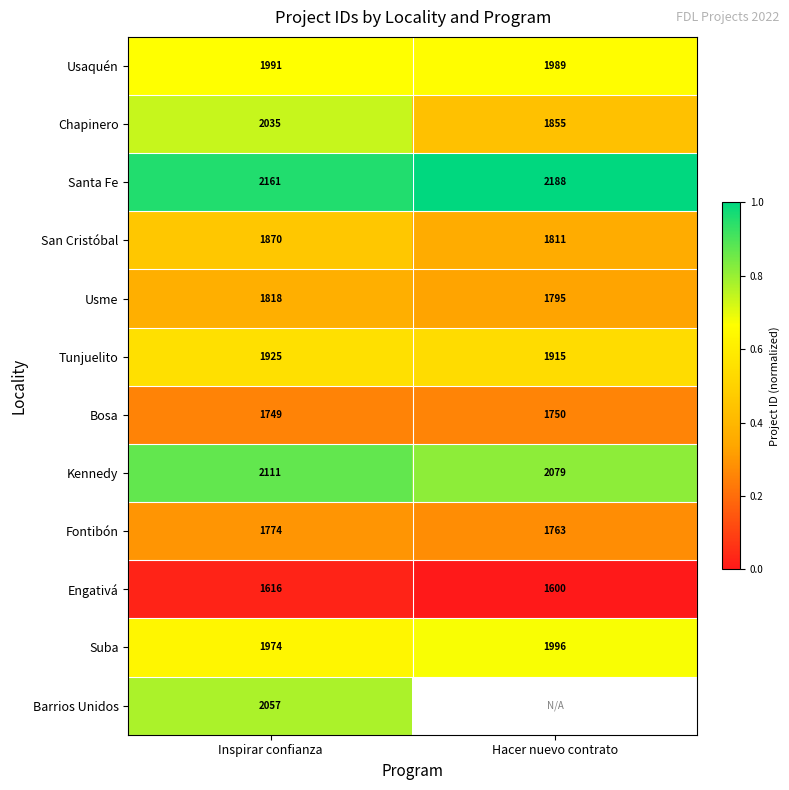

List the labels in order of San Cristóbal value, smallest first.

Hacer nuevo contrato, Inspirar confianza